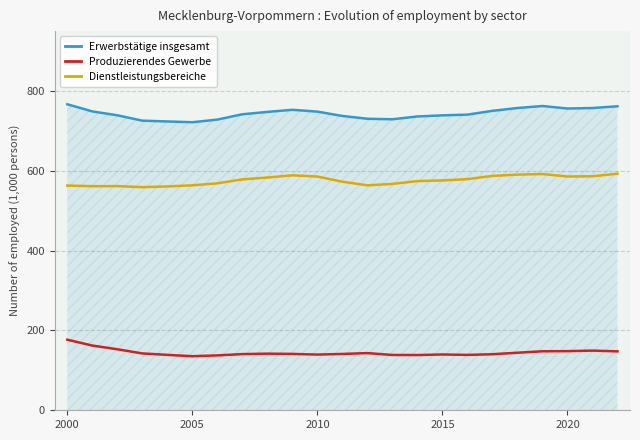

What is the difference between the maximum and minimum values in the Produzierendes Gewerbe series?

41.5